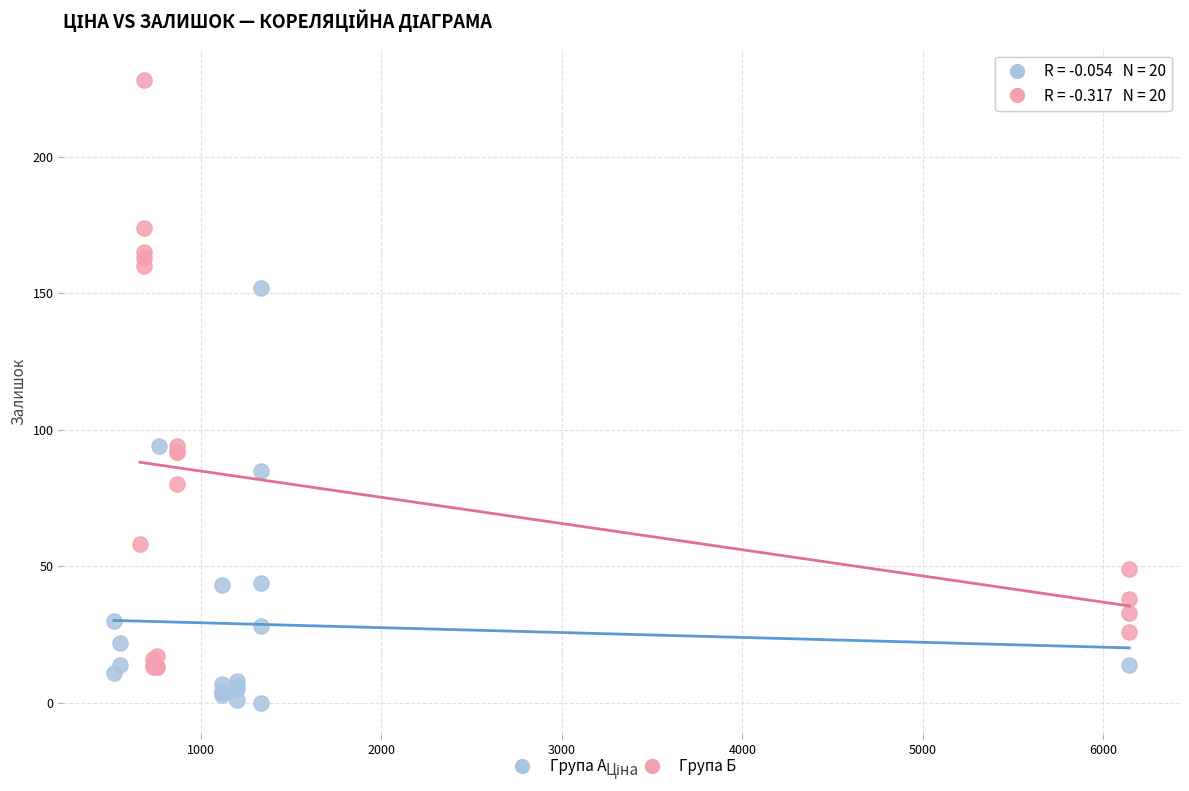

Which series has the widest spread of Y values?

Група Б